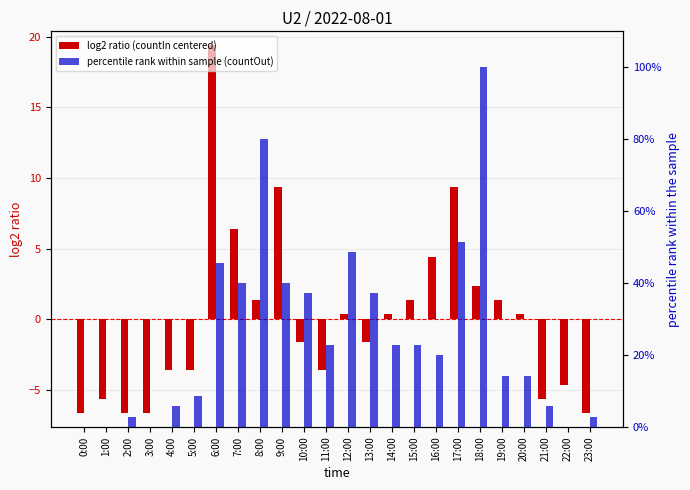

List the series in order of their overall mean, lowest first.

log2 ratio (countIn centered), percentile rank within sample (countOut)